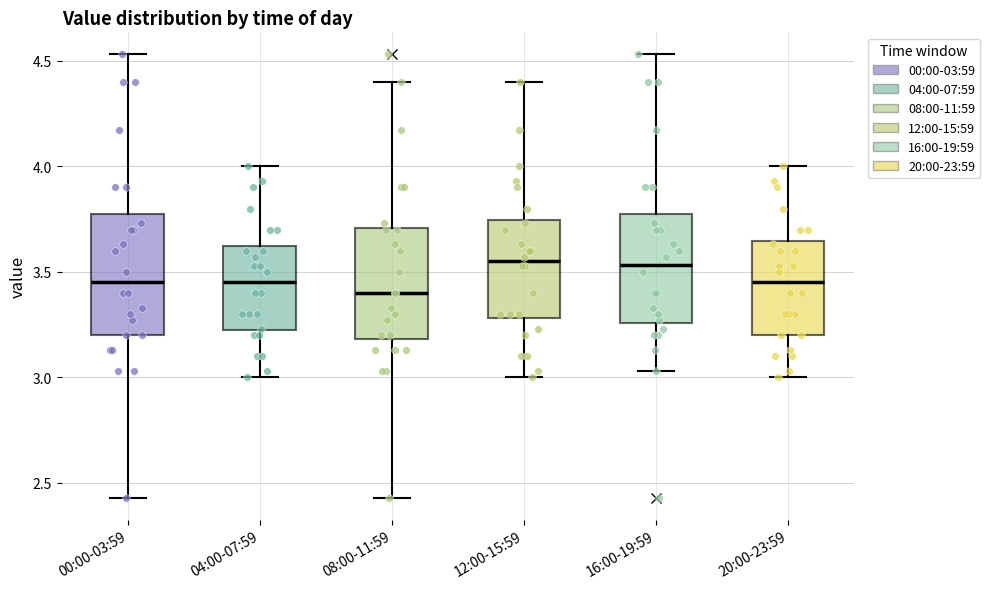

Reading left to right, transcribe this box plot: for each box, give where its median line is, the range the box spans, and where its two whiskers end, as read against the y-axis. The values are not printed on the chart, so give them approximately, as read against the axis.

00:00-03:59: median 3.45, box 3.20 to 3.75, whiskers 2.45 to 4.55
04:00-07:59: median 3.45, box 3.20 to 3.65, whiskers 3.00 to 4.00
08:00-11:59: median 3.40, box 3.20 to 3.70, whiskers 2.45 to 4.40
12:00-15:59: median 3.55, box 3.30 to 3.75, whiskers 3.00 to 4.40
16:00-19:59: median 3.55, box 3.25 to 3.75, whiskers 3.05 to 4.55
20:00-23:59: median 3.45, box 3.20 to 3.65, whiskers 3.00 to 4.00